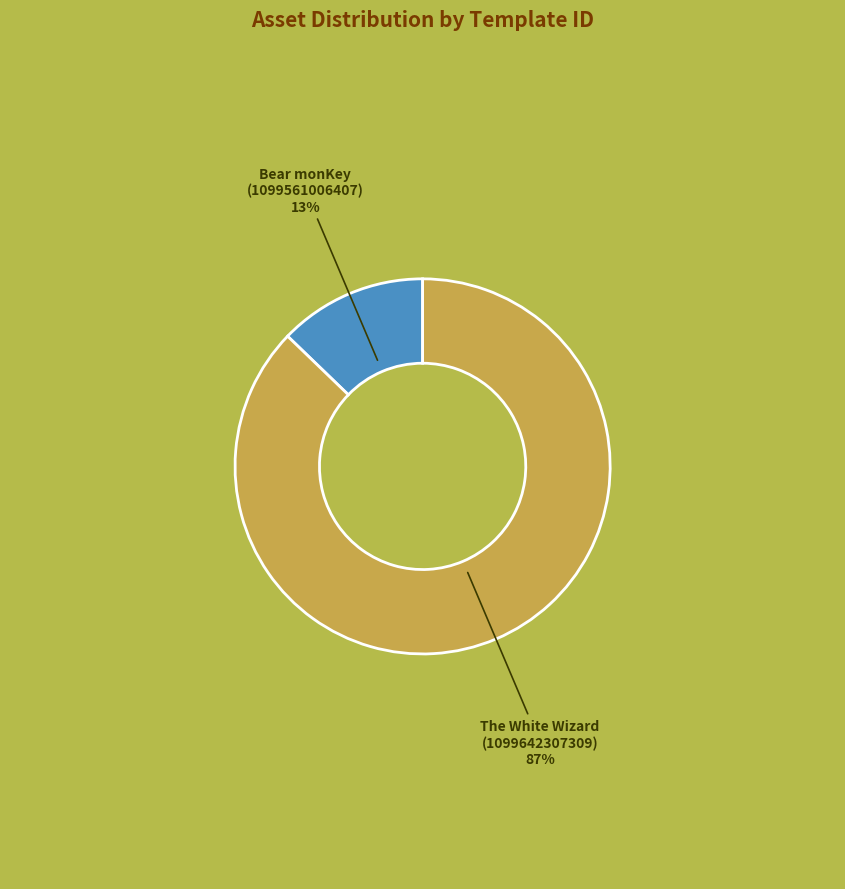

To the nearest percent, what is the average slice percentage?

50%